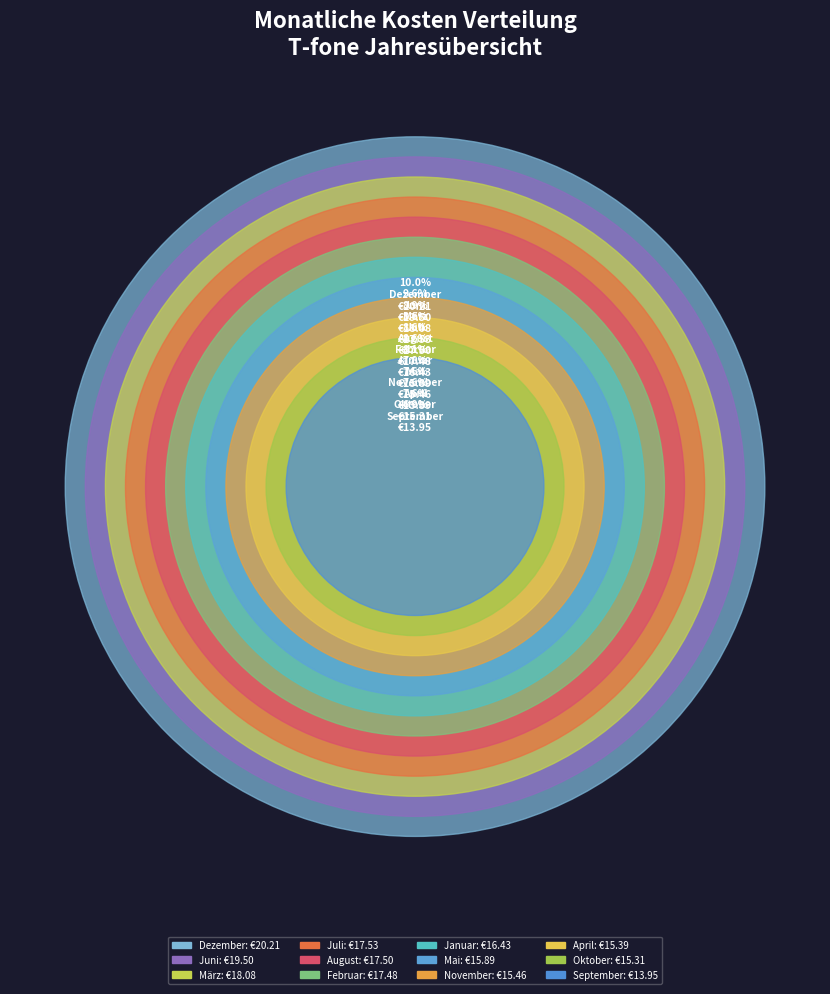

The Februar slice represents 9% of the pie. True or false?

True